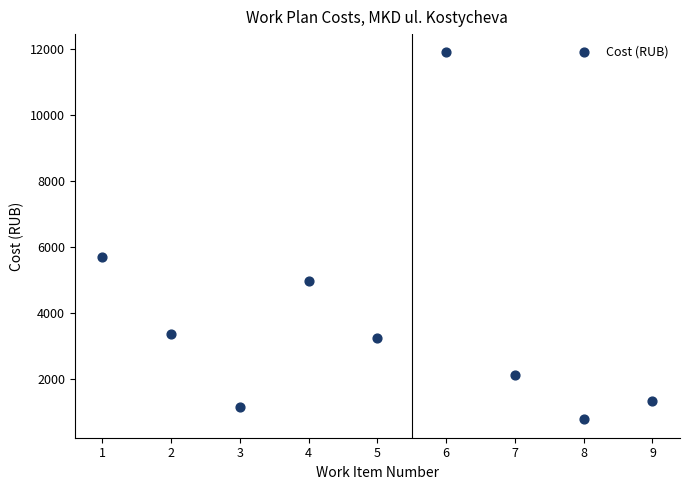

What is the range of Y values (max minus min)?

11118.8